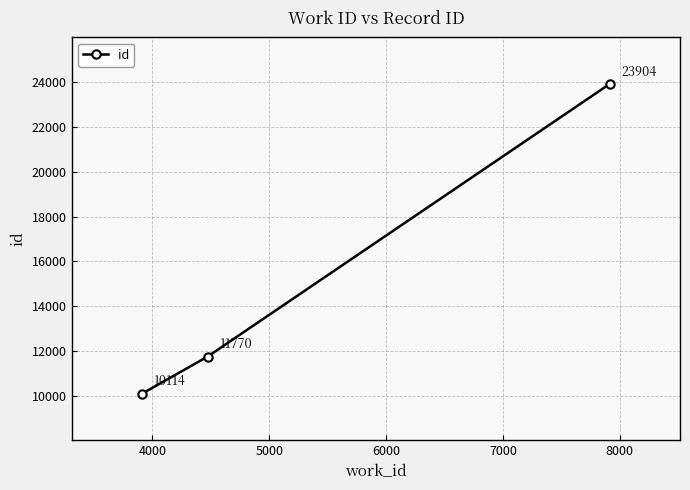

How many values are between 10114 and 23904?

3